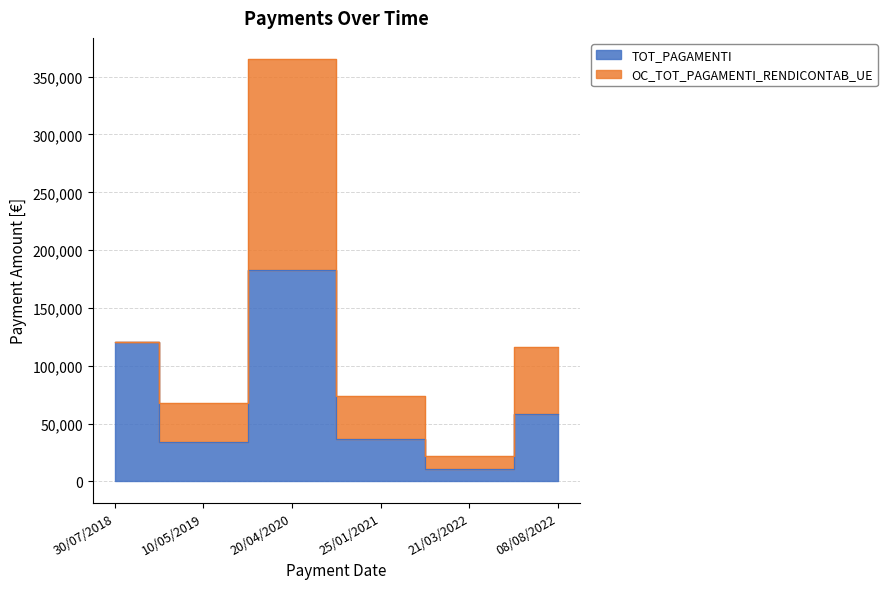

What is the label of the 2nd point from the left?

10/05/2019